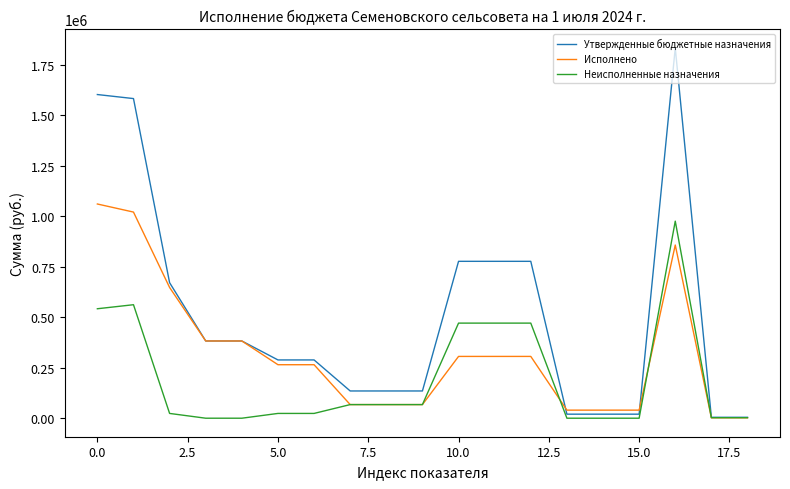

Is this an area chart (filled region under the line)?

No